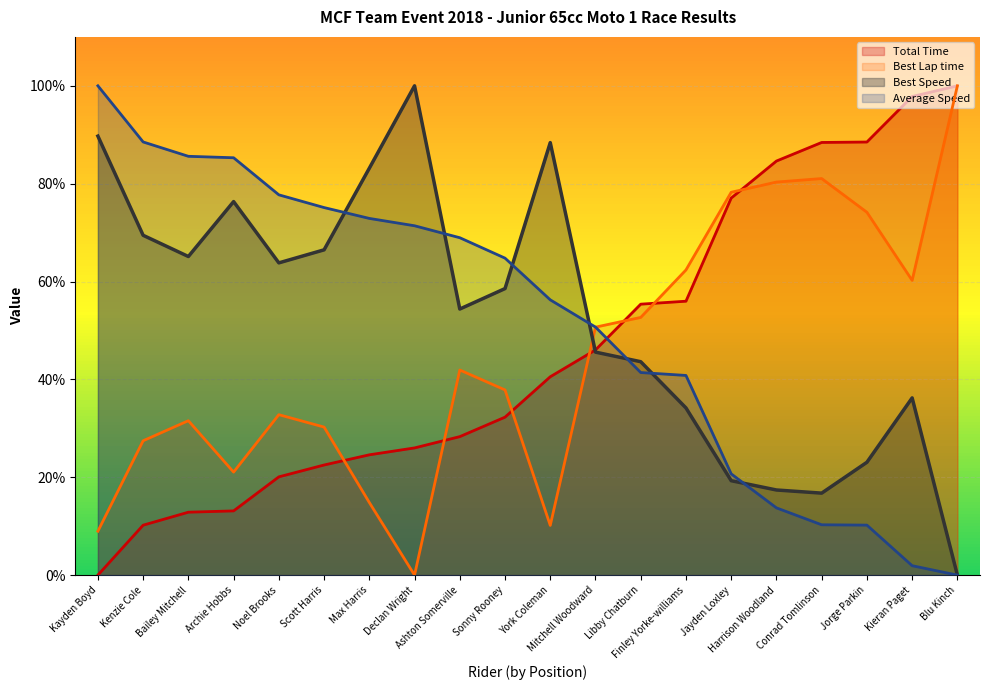

What is the difference between the Total Time values at Noel Brooks and Kayden Boyd?

20.1